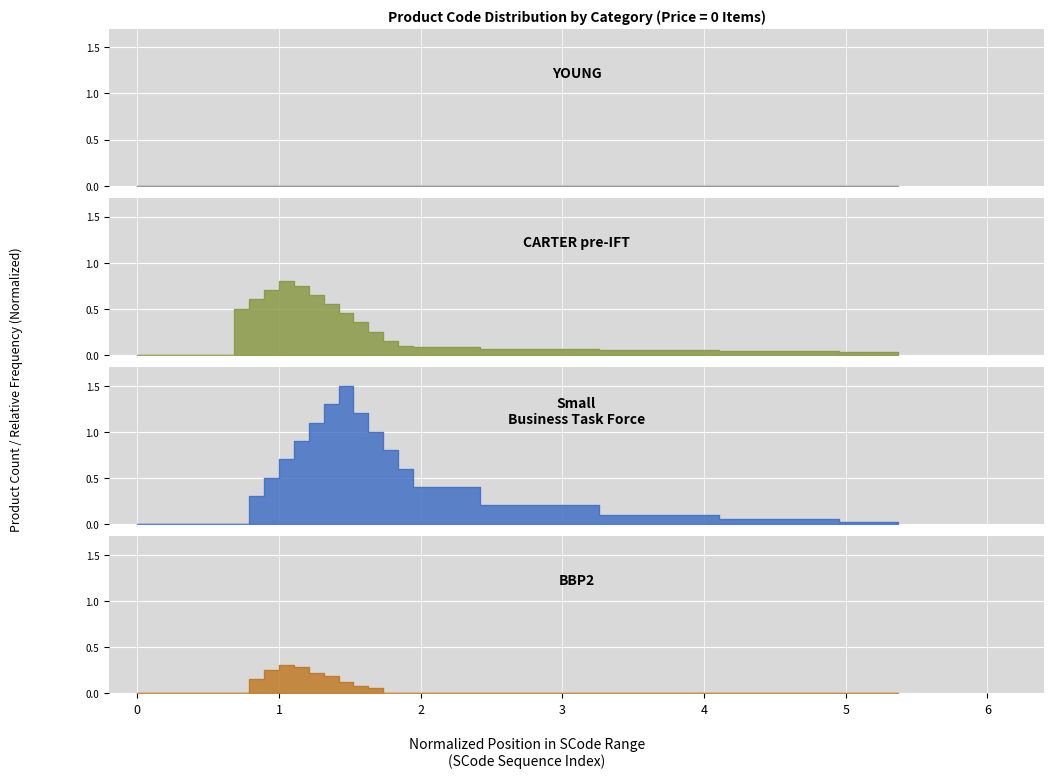

Does the chart display data point markers on the line(s)?

No